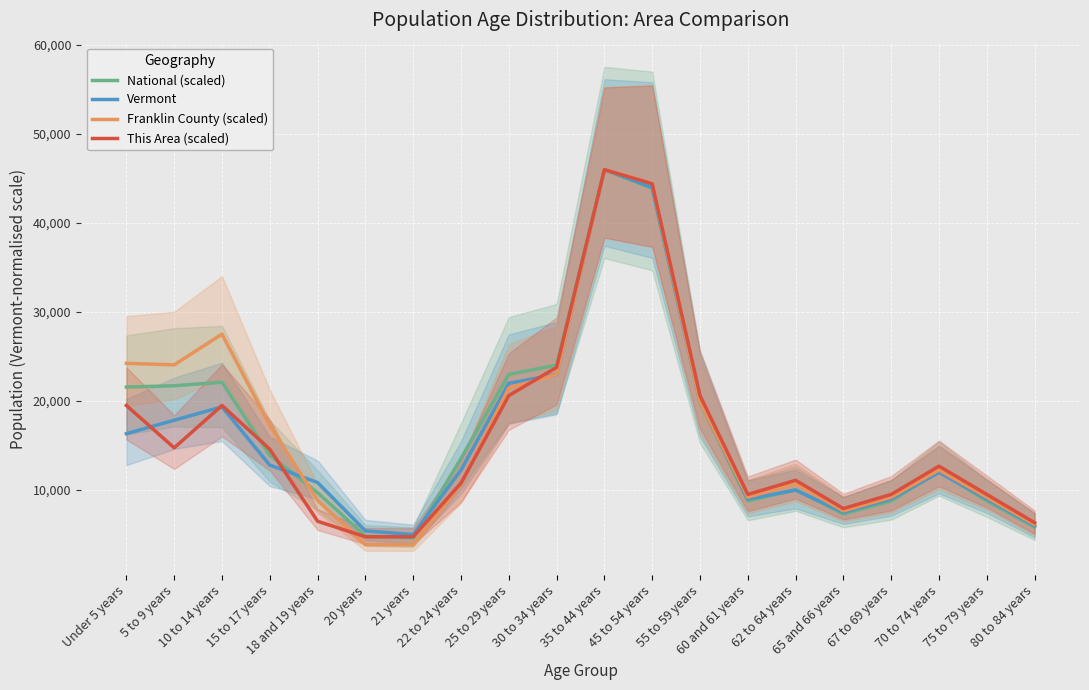

Reading left to right, transcribe all the data shown in this chart.

National (scaled): Under 5 years=21577.0	5 to 9 years=21723.8	10 to 14 years=22121.5	15 to 17 years=13917.5	18 and 19 years=9717.4	20 years=4826.5	21 years=4648.5	22 to 24 years=13554.7	25 to 29 years=23000.0	30 to 34 years=24045.5	35 to 44 years=46000.0	45 to 54 years=43909.1	55 to 59 years=19863.6	60 and 61 years=8781.8	62 to 64 years=10036.4	65 and 66 years=7318.2	67 to 69 years=8781.8	70 to 74 years=12127.3	75 to 79 years=8781.8	80 to 84 years=5854.5
Vermont: Under 5 years=16339.0	5 to 9 years=17854.0	10 to 14 years=19351.0	15 to 17 years=12804.0	18 and 19 years=10855.0	20 years=5421.0	21 years=5003.0	22 to 24 years=12258.0	25 to 29 years=22000.0	30 to 34 years=23000.0	35 to 44 years=46000.0	45 to 54 years=44000.0	55 to 59 years=20000.0	60 and 61 years=9000.0	62 to 64 years=10000.0	65 and 66 years=7500.0	67 to 69 years=9000.0	70 to 74 years=12000.0	75 to 79 years=9000.0	80 to 84 years=6000.0
Franklin County (scaled): Under 5 years=24242.0	5 to 9 years=24073.3	10 to 14 years=27523.3	15 to 17 years=17280.7	18 and 19 years=8832.0	20 years=3864.0	21 years=3848.7	22 to 24 years=10656.7	25 to 29 years=21466.7	30 to 34 years=23000.0	35 to 44 years=46000.0	45 to 54 years=44466.7	55 to 59 years=19933.3	60 and 61 years=9200.0	62 to 64 years=10733.3	65 and 66 years=7666.7	67 to 69 years=9200.0	70 to 74 years=12266.7	75 to 79 years=9200.0	80 to 84 years=6133.3
This Area (scaled): Under 5 years=19510.3	5 to 9 years=14751.7	10 to 14 years=19510.3	15 to 17 years=14593.1	18 and 19 years=6503.4	20 years=4758.6	21 years=4758.6	22 to 24 years=10786.2	25 to 29 years=20620.7	30 to 34 years=23793.1	35 to 44 years=46000.0	45 to 54 years=44413.8	55 to 59 years=20620.7	60 and 61 years=9517.2	62 to 64 years=11103.4	65 and 66 years=7931.0	67 to 69 years=9517.2	70 to 74 years=12689.7	75 to 79 years=9517.2	80 to 84 years=6344.8